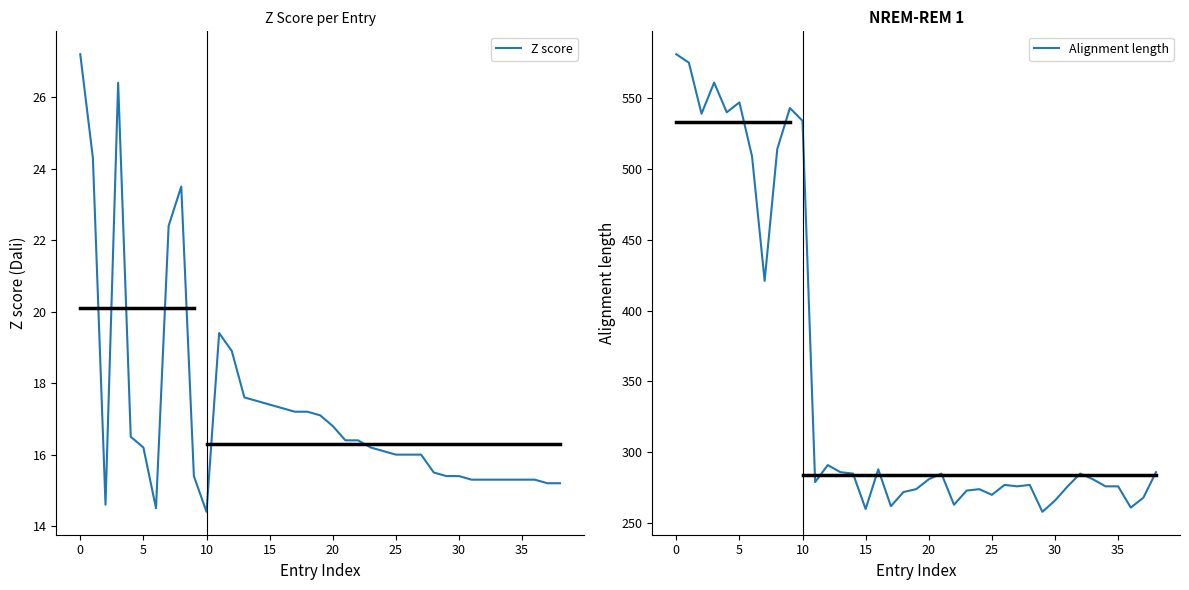

Which category has the highest value in the Alignment length series?

0